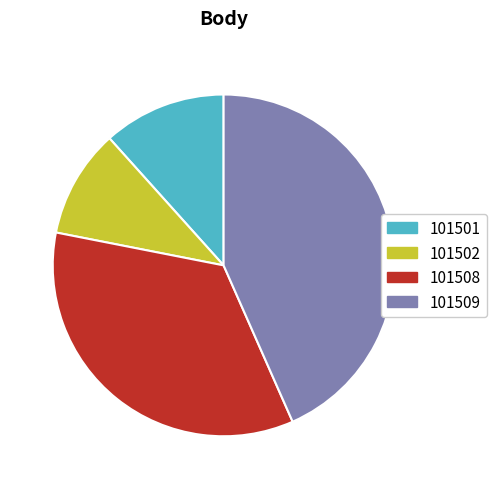

True or false: 101502 accounts for 10% of the total.

True